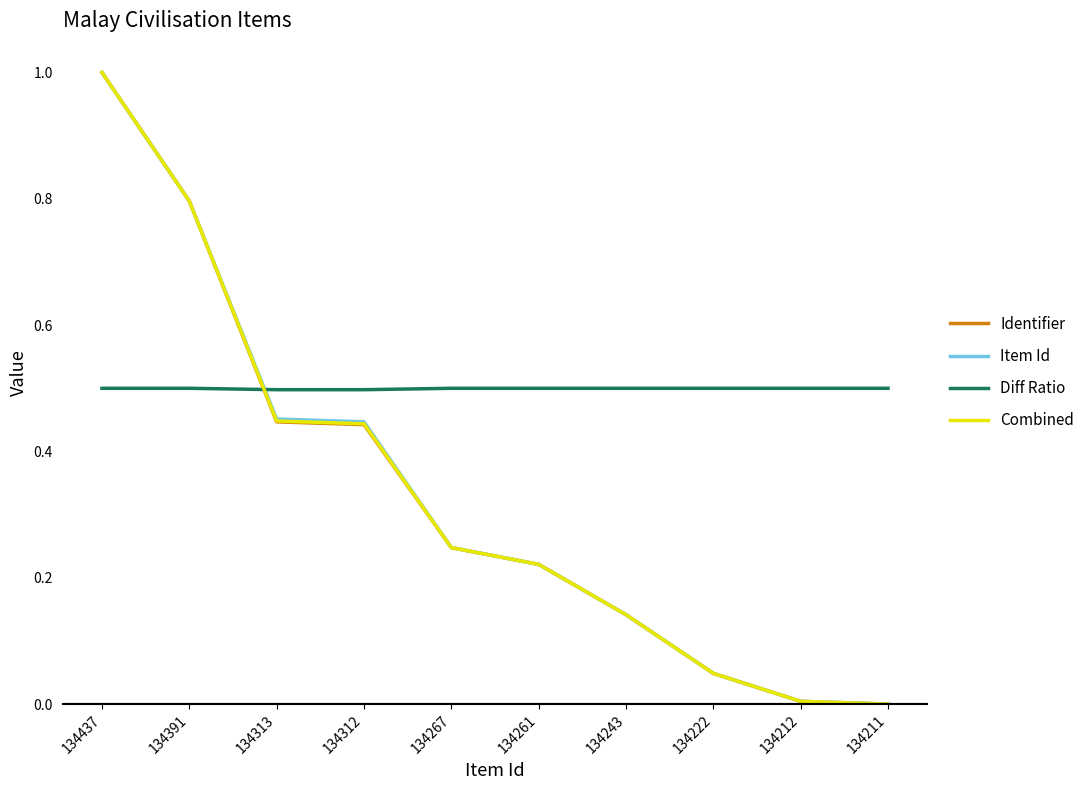

How many intersections are there between Combined and Diff Ratio?

1